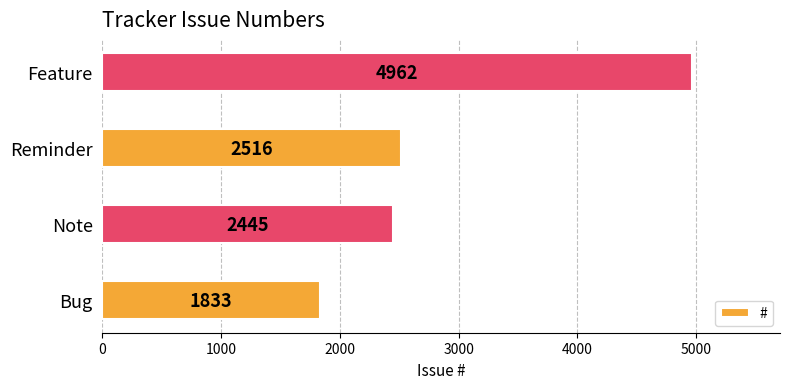

What is the change in value from Note to Feature?

+2517